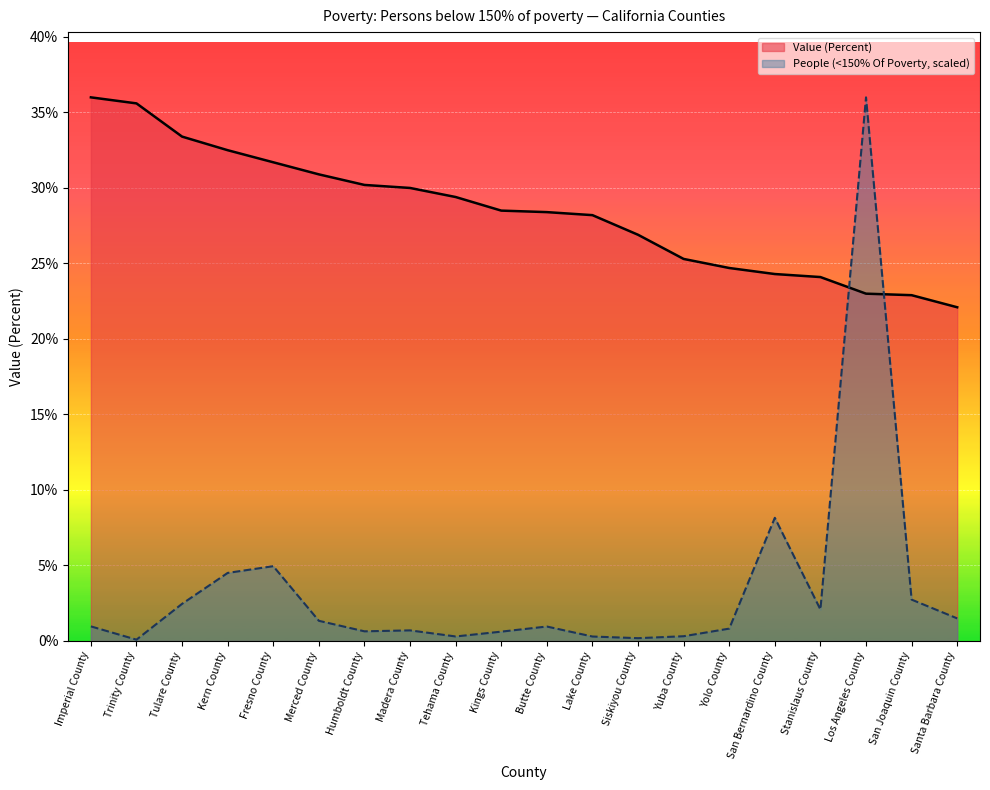

True or false: Value (Percent) has a value of 14.0 at Stanislaus County.

False